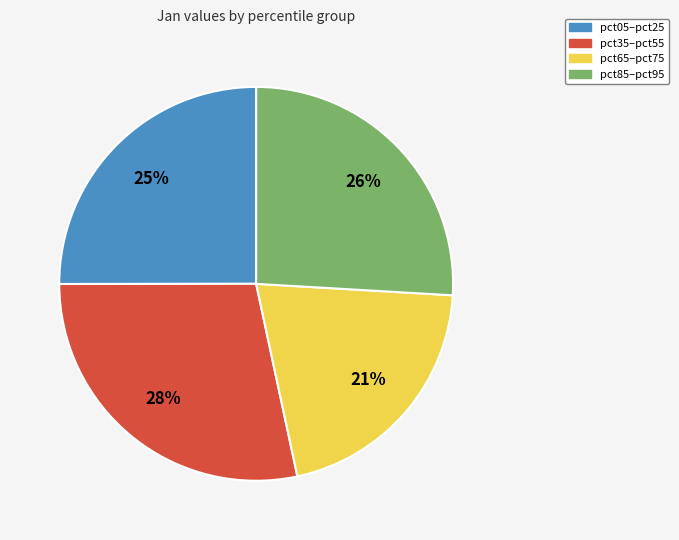

Which slice is the largest?

pct35–pct55